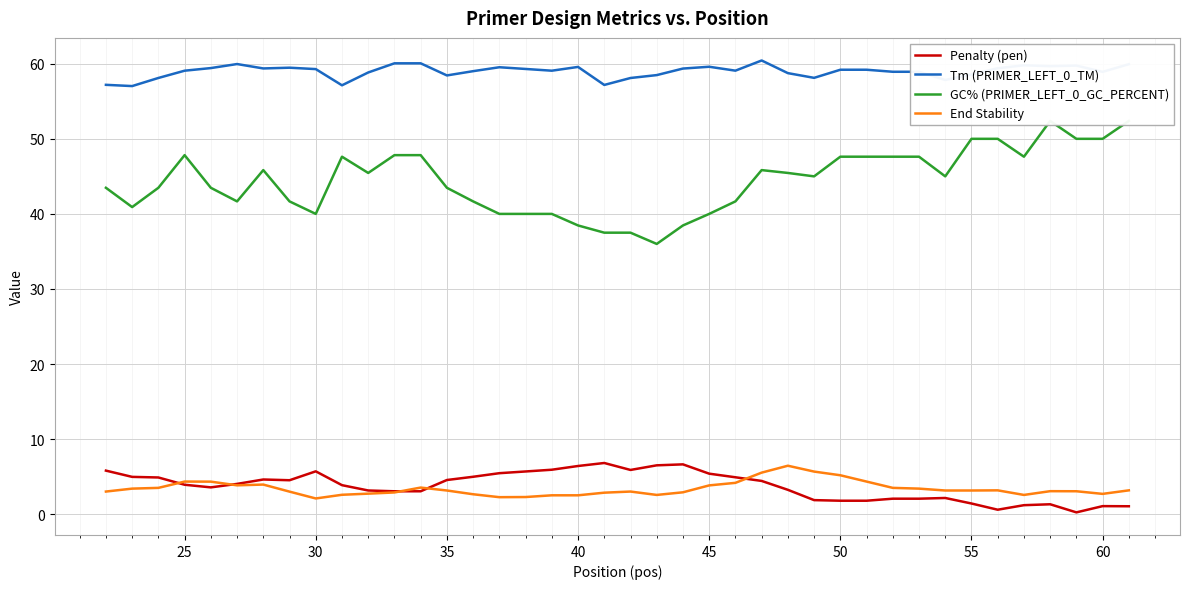

What is the maximum value for End Stability?

6.5